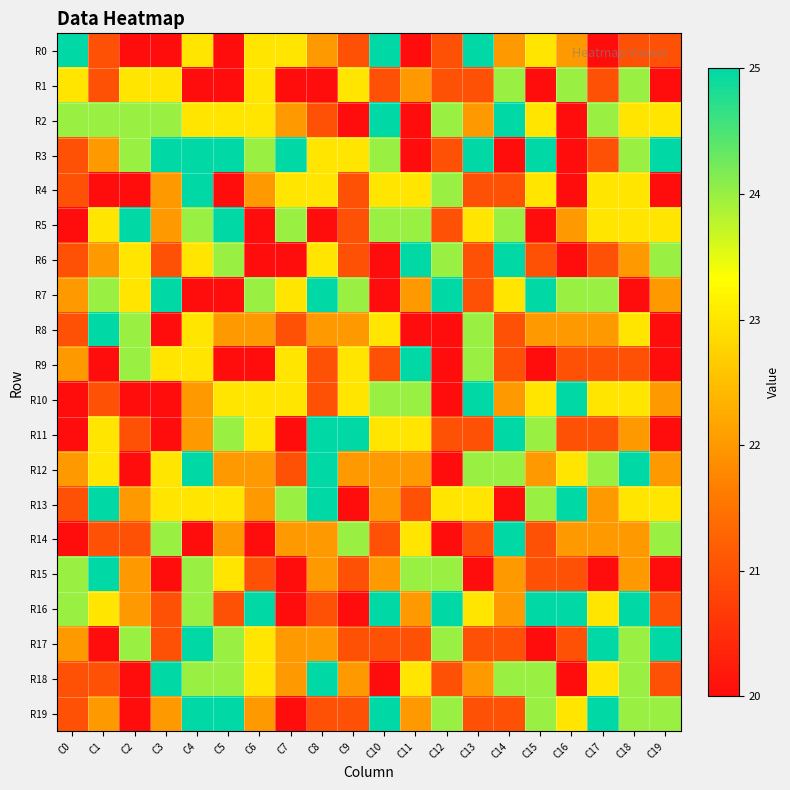

Reading left to right, extract all data points from this chart.

R0: C0=25	C1=21	C2=20	C3=20	C4=23	C5=20	C6=23	C7=23	C8=22	C9=21	C10=25	C11=20	C12=21	C13=25	C14=22	C15=23	C16=22	C17=20	C18=21	C19=21
R1: C0=23	C1=21	C2=23	C3=23	C4=20	C5=20	C6=23	C7=20	C8=20	C9=23	C10=21	C11=22	C12=21	C13=21	C14=24	C15=20	C16=24	C17=21	C18=24	C19=20
R2: C0=24	C1=24	C2=24	C3=24	C4=23	C5=23	C6=23	C7=22	C8=21	C9=20	C10=25	C11=20	C12=24	C13=22	C14=25	C15=23	C16=20	C17=24	C18=23	C19=23
R3: C0=21	C1=22	C2=24	C3=25	C4=25	C5=25	C6=24	C7=25	C8=23	C9=23	C10=24	C11=20	C12=21	C13=25	C14=20	C15=25	C16=20	C17=21	C18=24	C19=25
R4: C0=21	C1=20	C2=20	C3=22	C4=25	C5=20	C6=22	C7=23	C8=23	C9=21	C10=23	C11=23	C12=24	C13=21	C14=21	C15=23	C16=20	C17=23	C18=23	C19=20
R5: C0=20	C1=23	C2=25	C3=22	C4=24	C5=25	C6=20	C7=24	C8=20	C9=21	C10=24	C11=24	C12=21	C13=23	C14=24	C15=20	C16=22	C17=23	C18=23	C19=23
R6: C0=21	C1=22	C2=23	C3=21	C4=23	C5=24	C6=20	C7=20	C8=23	C9=21	C10=20	C11=25	C12=24	C13=21	C14=25	C15=21	C16=20	C17=21	C18=22	C19=24
R7: C0=22	C1=24	C2=23	C3=25	C4=20	C5=20	C6=24	C7=23	C8=25	C9=24	C10=20	C11=22	C12=25	C13=21	C14=23	C15=25	C16=24	C17=24	C18=20	C19=22
R8: C0=21	C1=25	C2=24	C3=20	C4=23	C5=22	C6=22	C7=21	C8=22	C9=22	C10=23	C11=20	C12=20	C13=24	C14=21	C15=22	C16=22	C17=22	C18=23	C19=20
R9: C0=22	C1=20	C2=24	C3=23	C4=23	C5=20	C6=20	C7=23	C8=21	C9=23	C10=21	C11=25	C12=20	C13=24	C14=21	C15=20	C16=21	C17=21	C18=21	C19=20
R10: C0=20	C1=21	C2=20	C3=20	C4=22	C5=23	C6=23	C7=23	C8=21	C9=23	C10=24	C11=24	C12=20	C13=25	C14=22	C15=23	C16=25	C17=23	C18=23	C19=22
R11: C0=20	C1=23	C2=21	C3=20	C4=22	C5=24	C6=23	C7=20	C8=25	C9=25	C10=23	C11=23	C12=21	C13=21	C14=25	C15=24	C16=21	C17=21	C18=22	C19=20
R12: C0=22	C1=23	C2=20	C3=23	C4=25	C5=22	C6=22	C7=21	C8=25	C9=22	C10=22	C11=22	C12=20	C13=24	C14=24	C15=22	C16=23	C17=24	C18=25	C19=22
R13: C0=21	C1=25	C2=22	C3=23	C4=23	C5=23	C6=22	C7=24	C8=25	C9=20	C10=22	C11=21	C12=23	C13=23	C14=20	C15=24	C16=25	C17=22	C18=23	C19=23
R14: C0=20	C1=21	C2=21	C3=24	C4=20	C5=22	C6=20	C7=22	C8=22	C9=24	C10=21	C11=23	C12=20	C13=21	C14=25	C15=21	C16=22	C17=22	C18=22	C19=24
R15: C0=24	C1=25	C2=22	C3=20	C4=24	C5=23	C6=21	C7=20	C8=22	C9=21	C10=22	C11=24	C12=24	C13=20	C14=22	C15=21	C16=21	C17=20	C18=22	C19=20
R16: C0=24	C1=23	C2=22	C3=21	C4=24	C5=21	C6=25	C7=20	C8=21	C9=20	C10=25	C11=22	C12=25	C13=23	C14=22	C15=25	C16=25	C17=23	C18=25	C19=21
R17: C0=22	C1=20	C2=24	C3=21	C4=25	C5=24	C6=23	C7=22	C8=22	C9=21	C10=21	C11=21	C12=24	C13=21	C14=21	C15=20	C16=21	C17=25	C18=24	C19=25
R18: C0=21	C1=21	C2=20	C3=25	C4=24	C5=24	C6=23	C7=22	C8=25	C9=22	C10=20	C11=23	C12=21	C13=22	C14=24	C15=24	C16=20	C17=23	C18=24	C19=21
R19: C0=21	C1=22	C2=20	C3=22	C4=25	C5=25	C6=22	C7=20	C8=21	C9=21	C10=25	C11=22	C12=24	C13=21	C14=21	C15=24	C16=23	C17=25	C18=24	C19=24